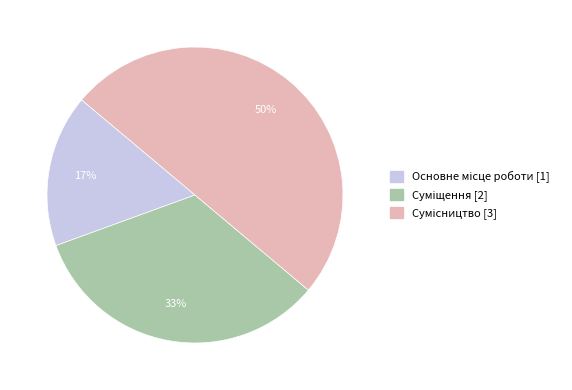

To the nearest percent, what is the average slice percentage?

33%